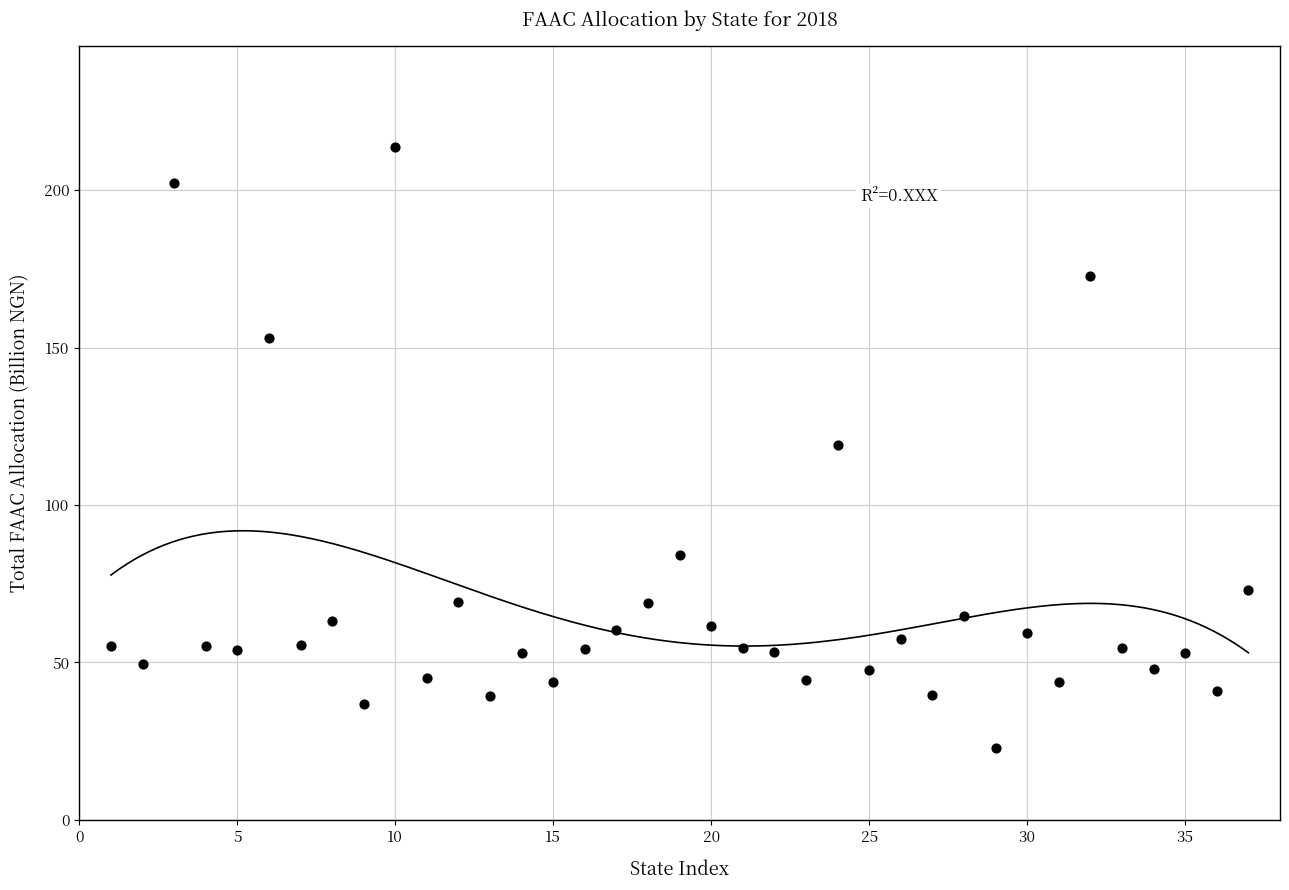

What is the range of X values (max minus min)?

36.0